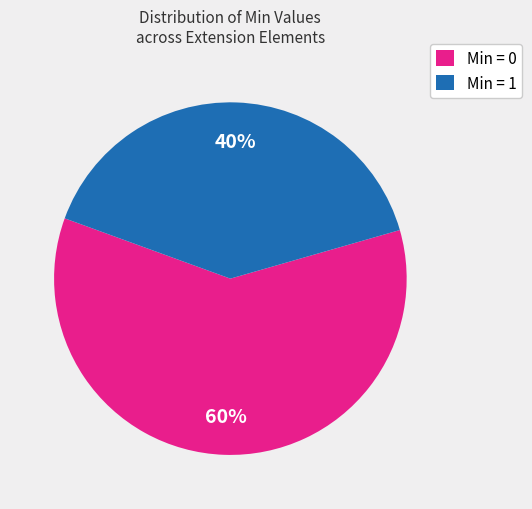

Between Min = 1 and Min = 0, which is larger?

Min = 0